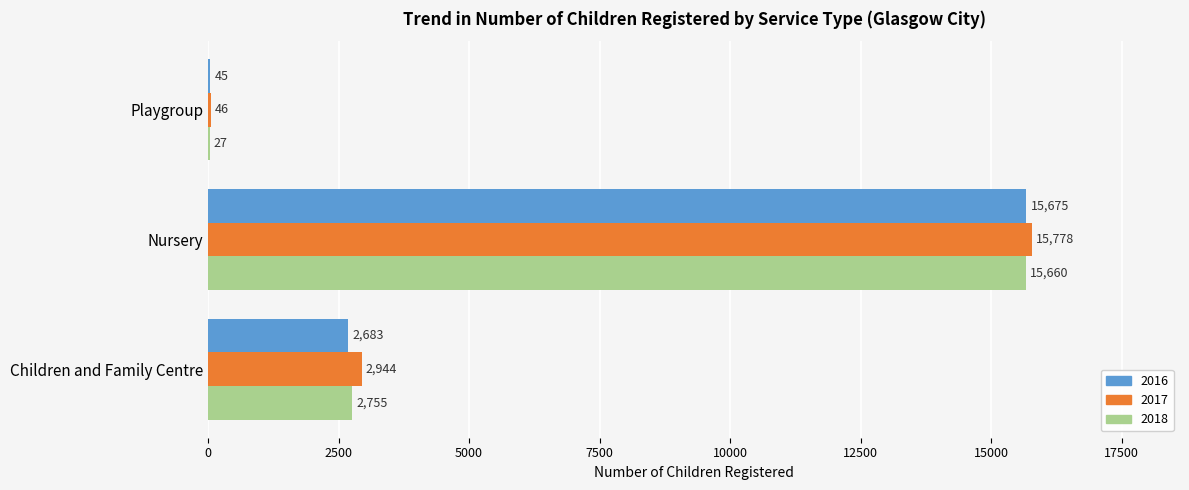

What is the sum of the 2018 values at Playgroup and Nursery?

15687.3